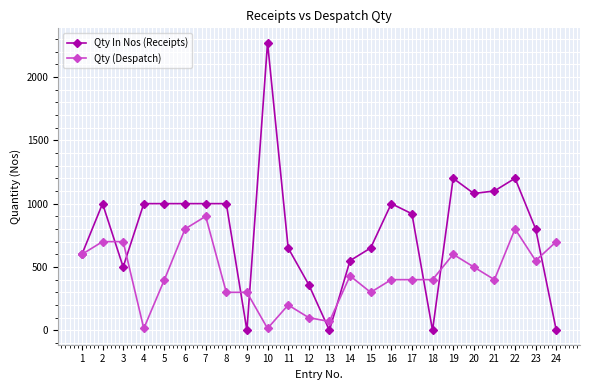

Between 1 and 11, which series saw the biggest shift?

Qty (Despatch)